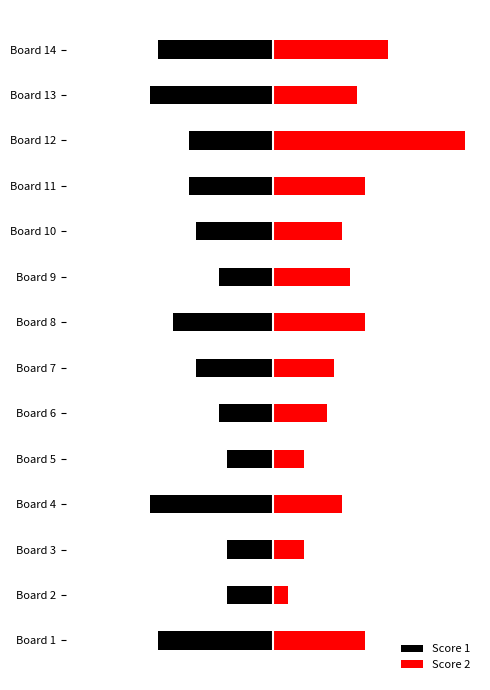

What is the value of the Score 1 bar at the 13th from the left?

-16